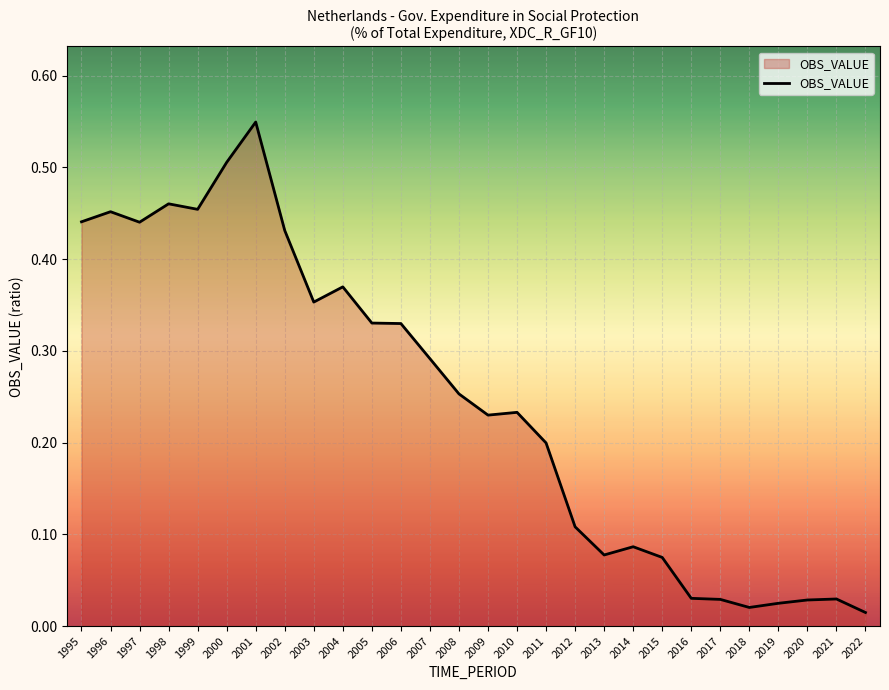

Is it true that the value at 2010 is 0.2?

True